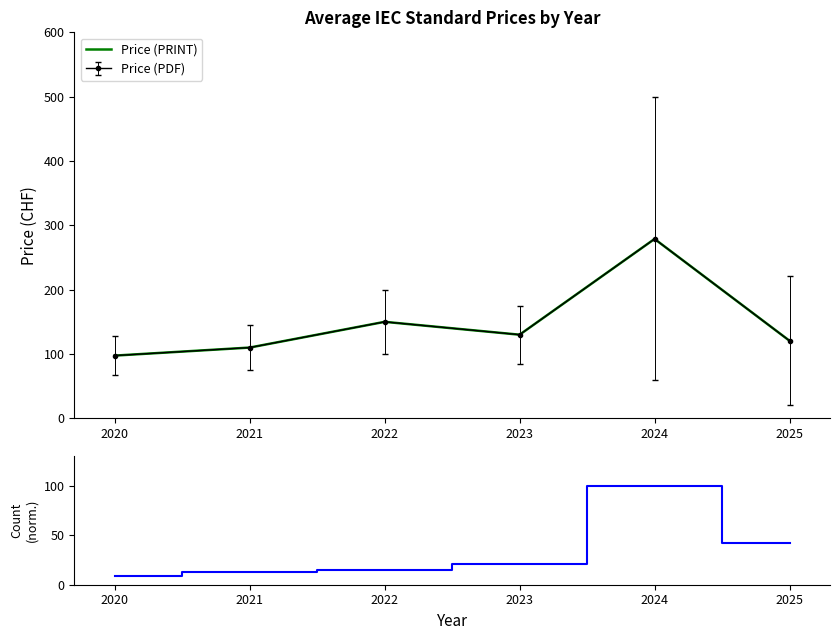

True or false: Price (PRINT) and Count (normalized) intersect in this chart.

False